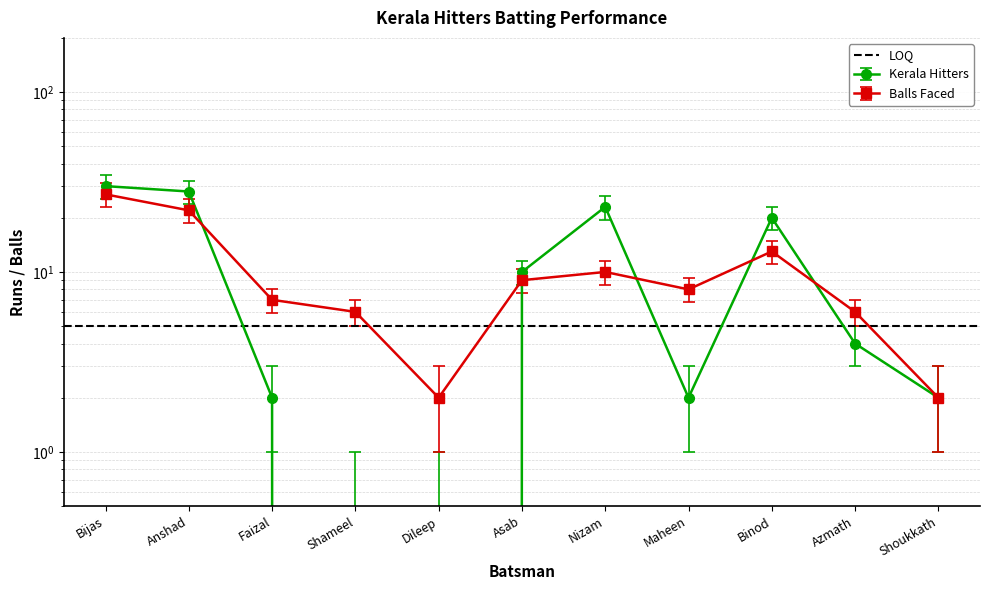

Which label corresponds to the smallest value in the chart?

Shameel